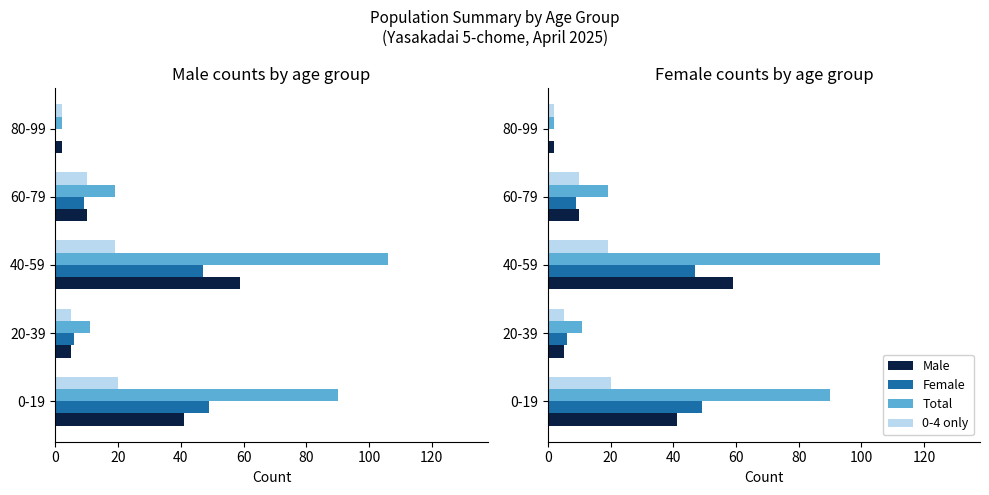

Are the bars grouped side by side (vs. stacked)?

Yes